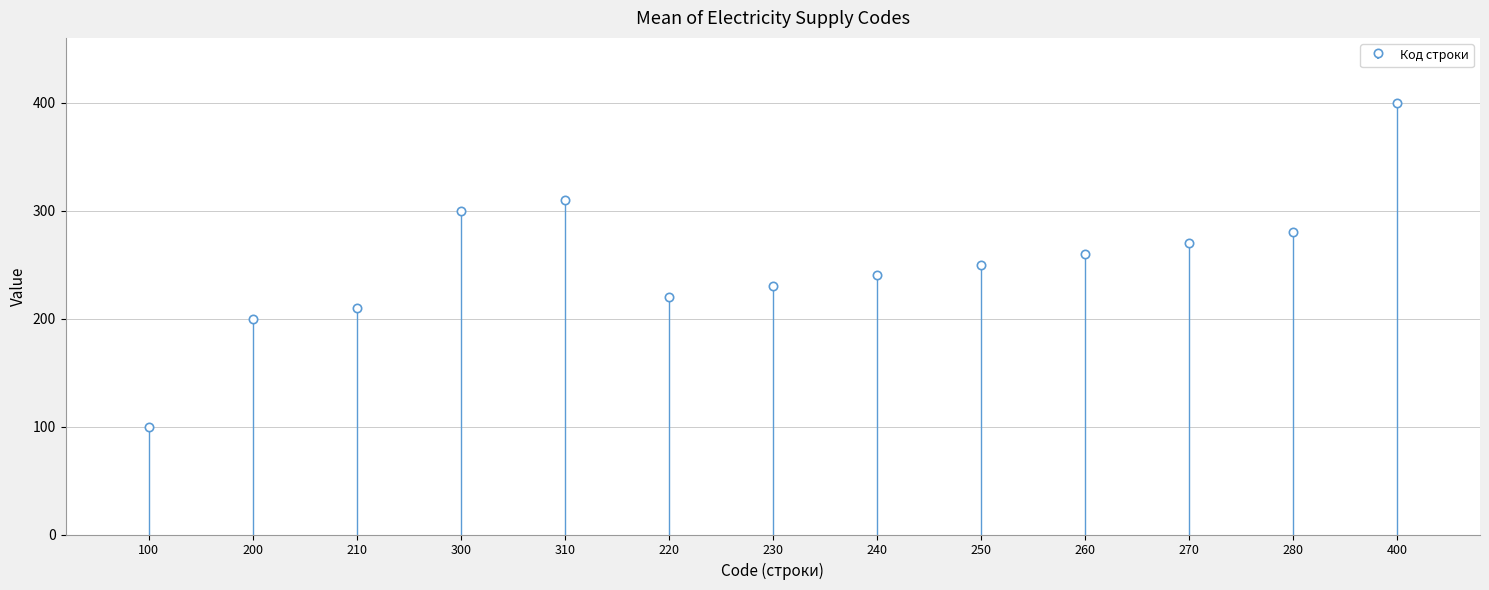

How many series are shown in this chart?

1